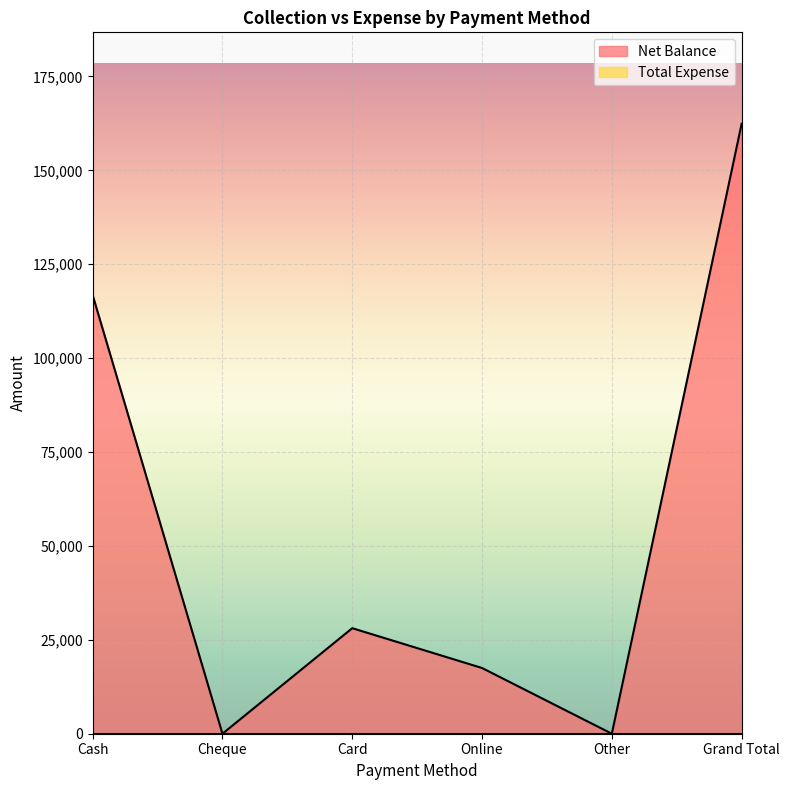

Rank the categories by value from highest to lowest.

Grand Total, Cash, Card, Online, Cheque, Other